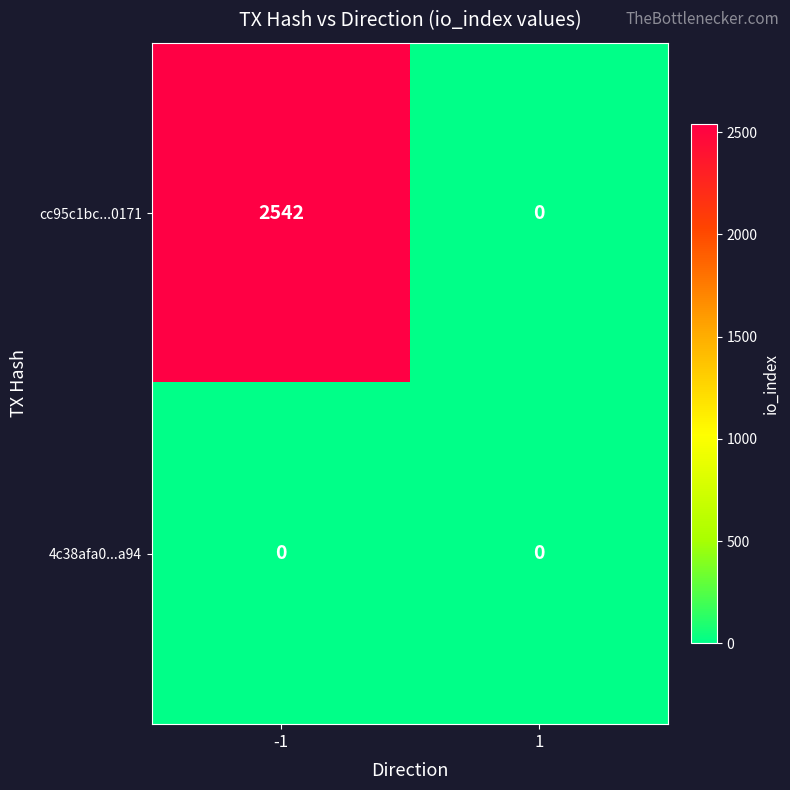

Between -1 and 1, which series saw the biggest shift?

cc95c1bc...0171